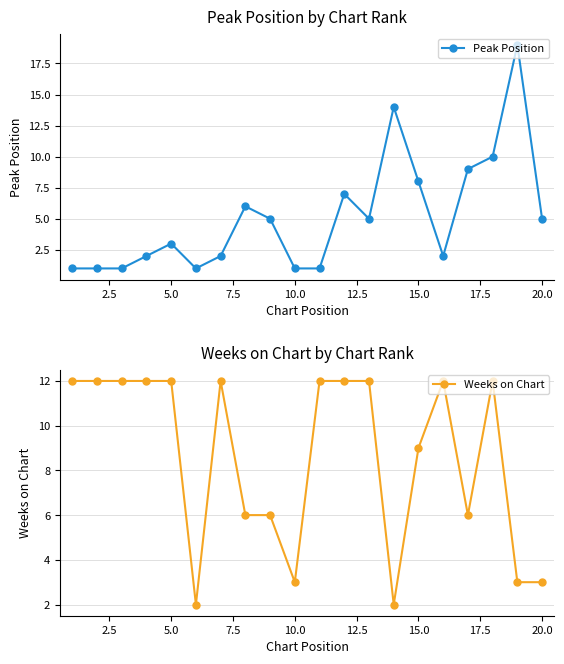

The value of Peak Position at 10.0 is 0. True or false?

False